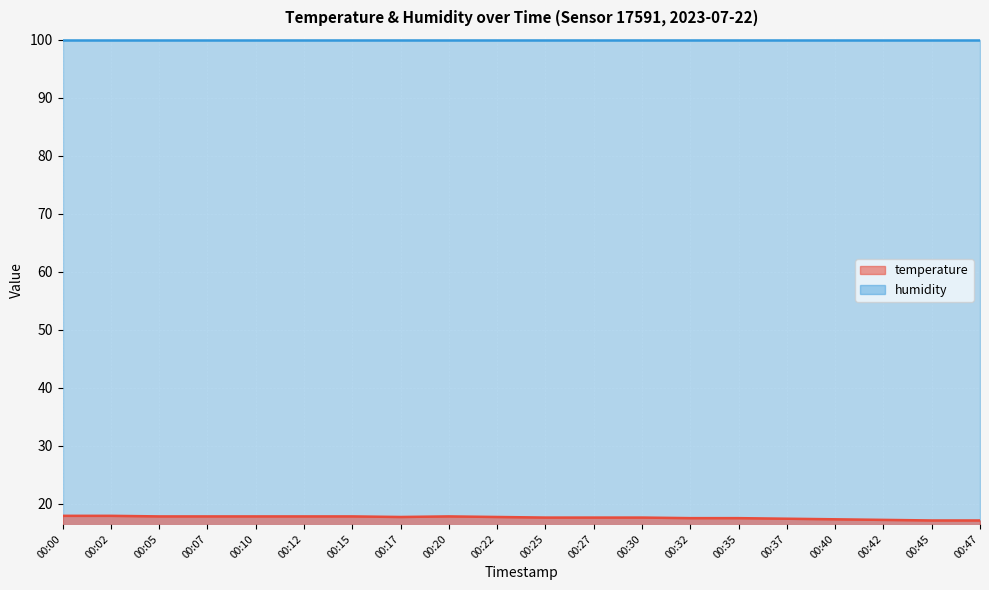

What is the sum of the values at 00:27 and 00:32?

35.1